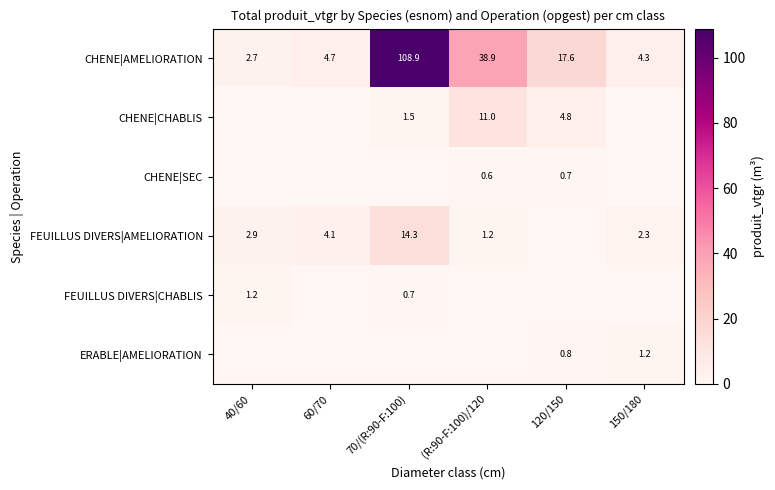

The CHENE|SEC series shows 1.2 at 120/150. True or false?

False